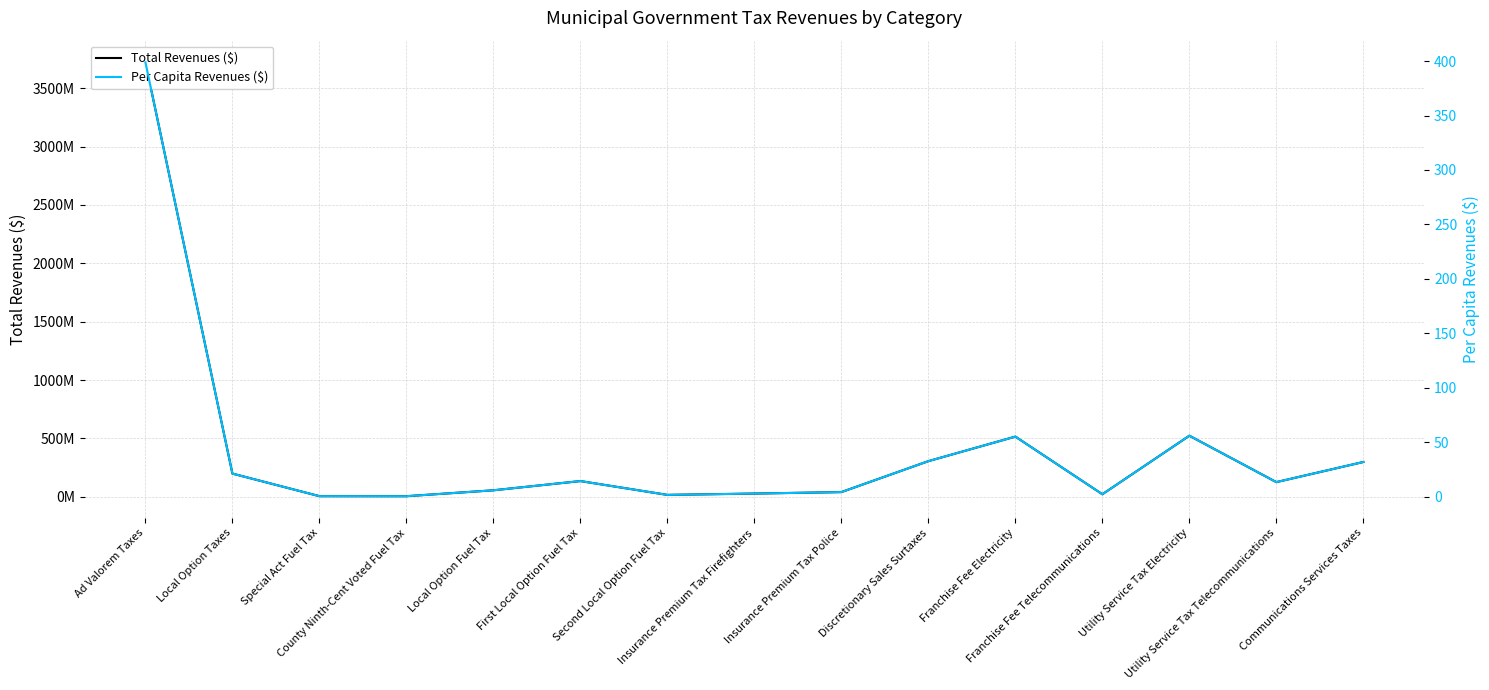

At which label does Total Revenues ($) reach its peak?

Ad Valorem Taxes